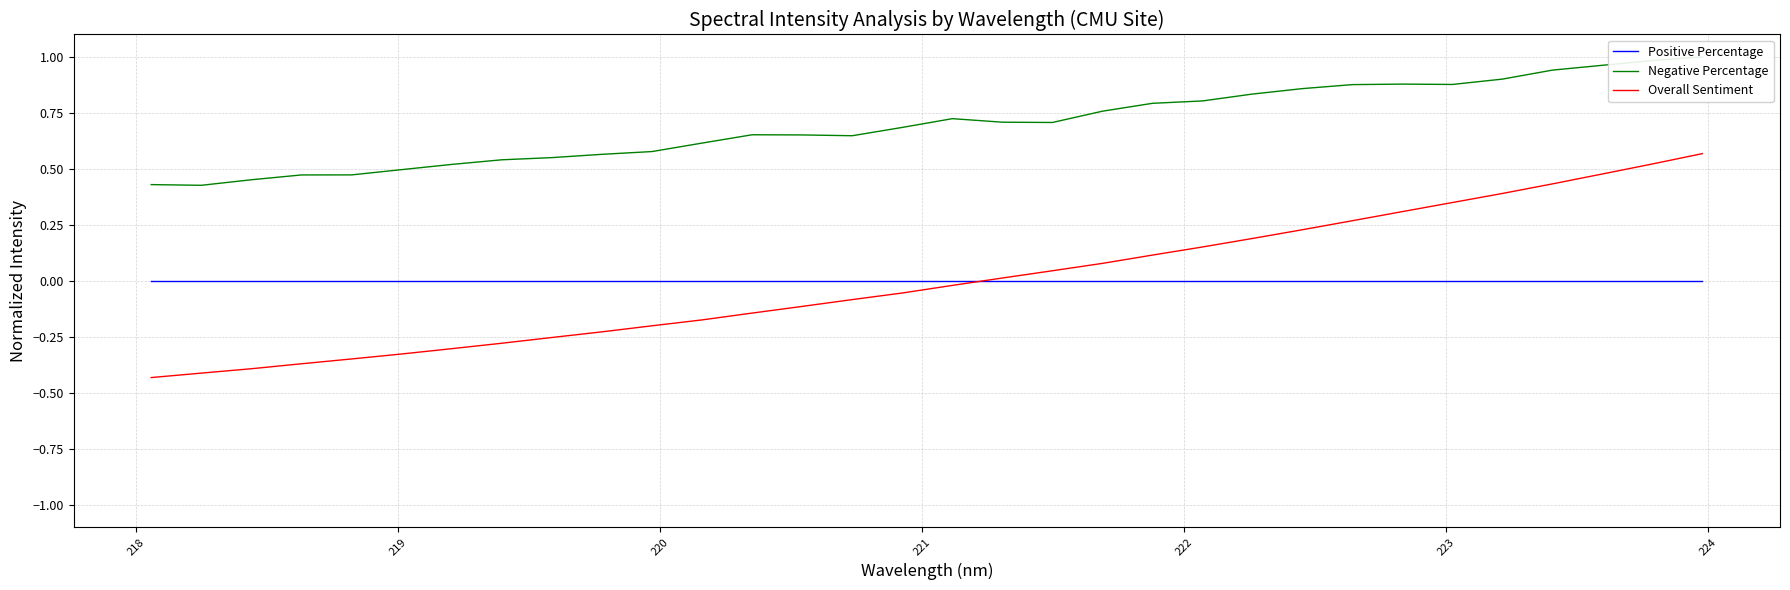

How many interior local peaks does the Negative Percentage series have?

3